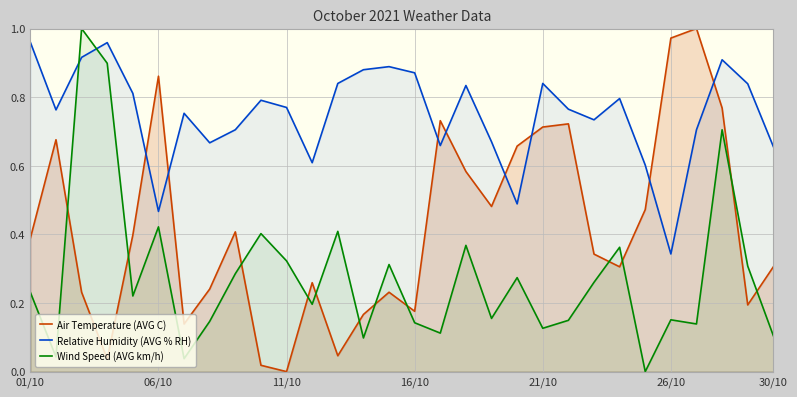

The Air Temperature (AVG C) series shows 0.4 at 01/10. True or false?

True